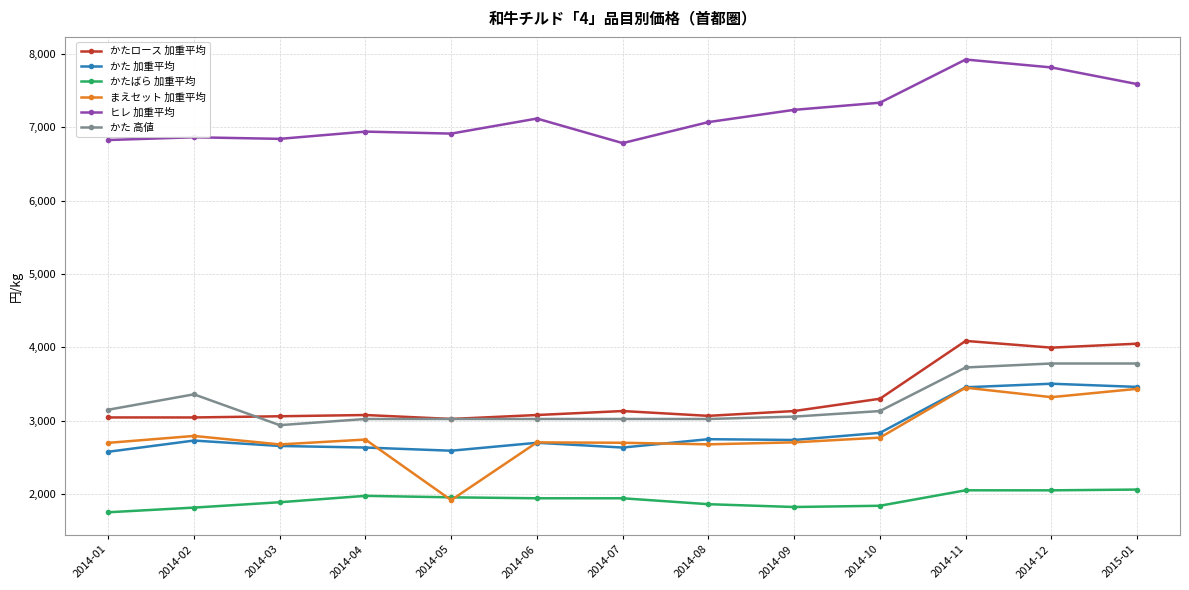

True or false: かた 高値 and ヒレ 加重平均 intersect in this chart.

False